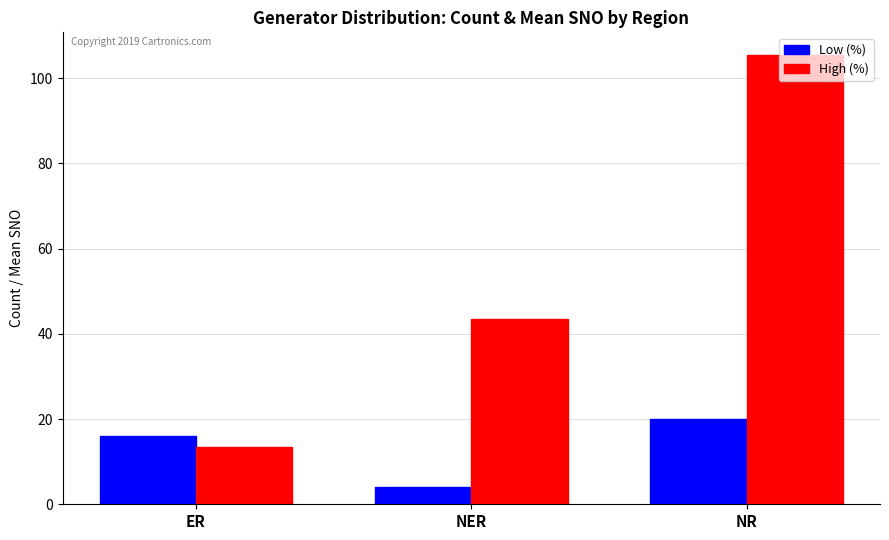

What position from the right is NR?

1